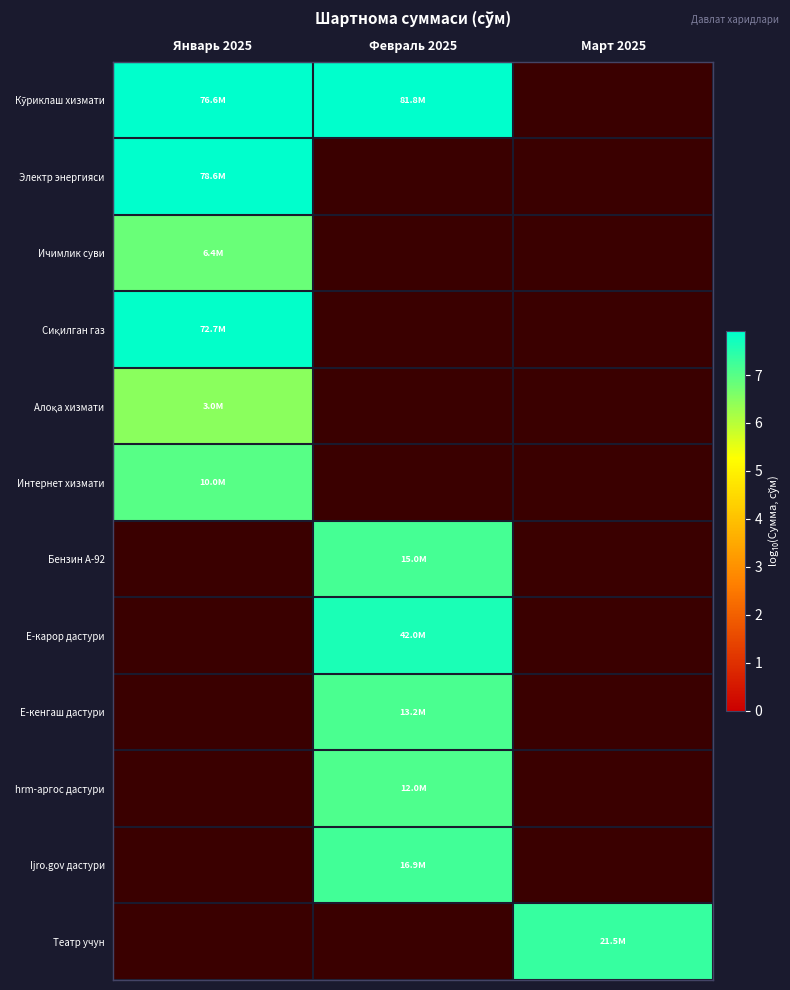

The value of Электр энергияси at Январь 2025 is 1.8. True or false?

False